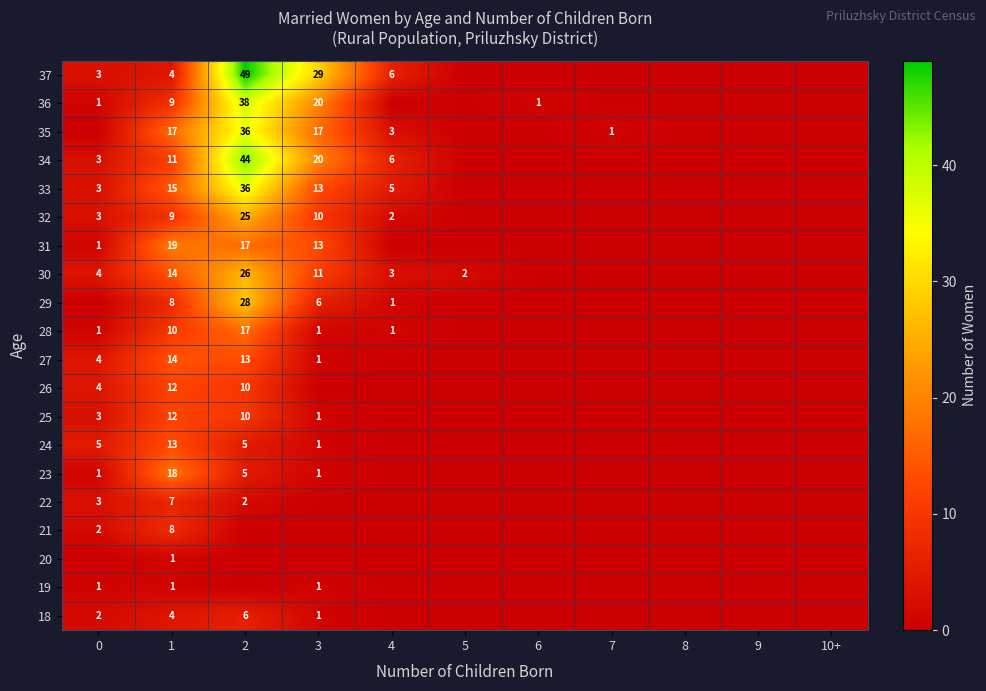

How many values in the 19 series exceed 0?

3